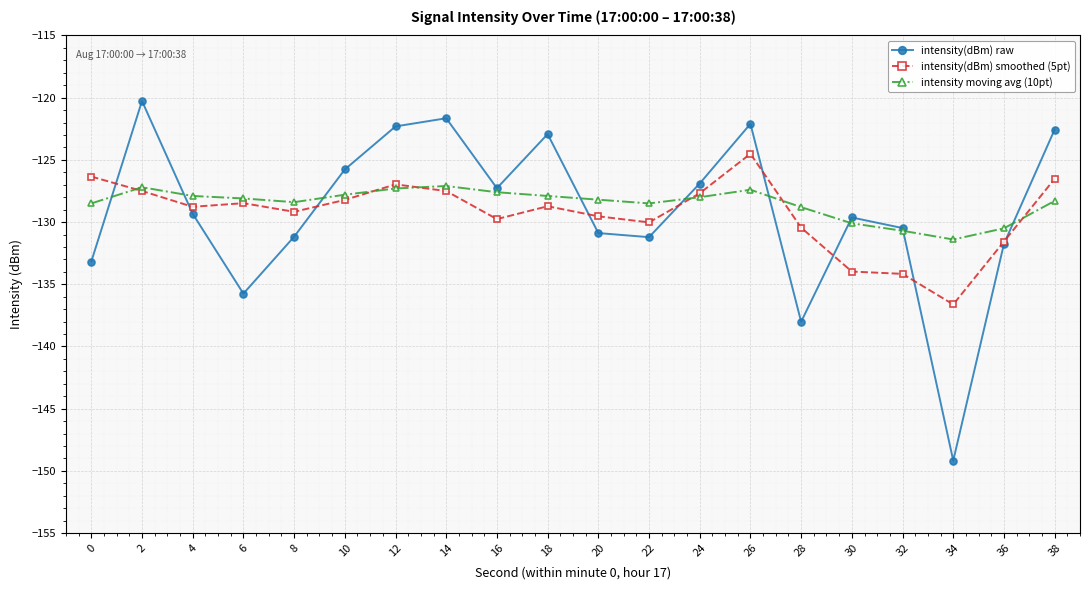

Which category has the lowest value across all series?

34